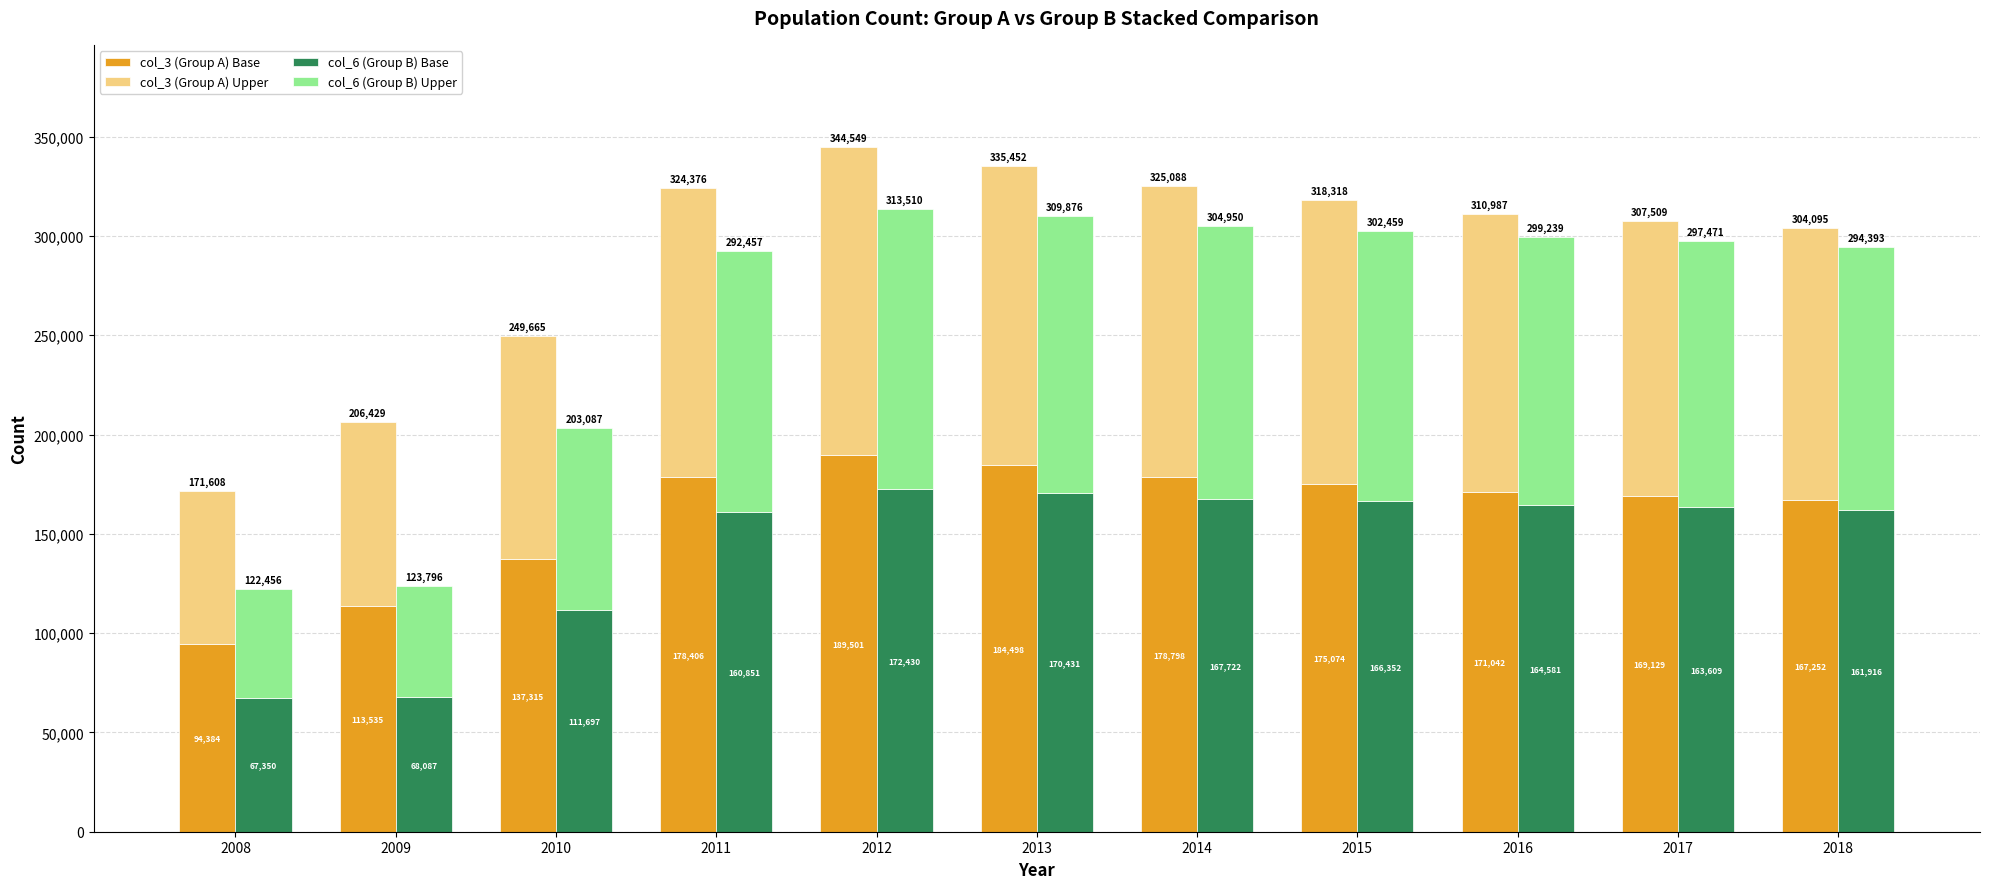

How many data points in col_3 (Group A) Base are less than 171042?

5